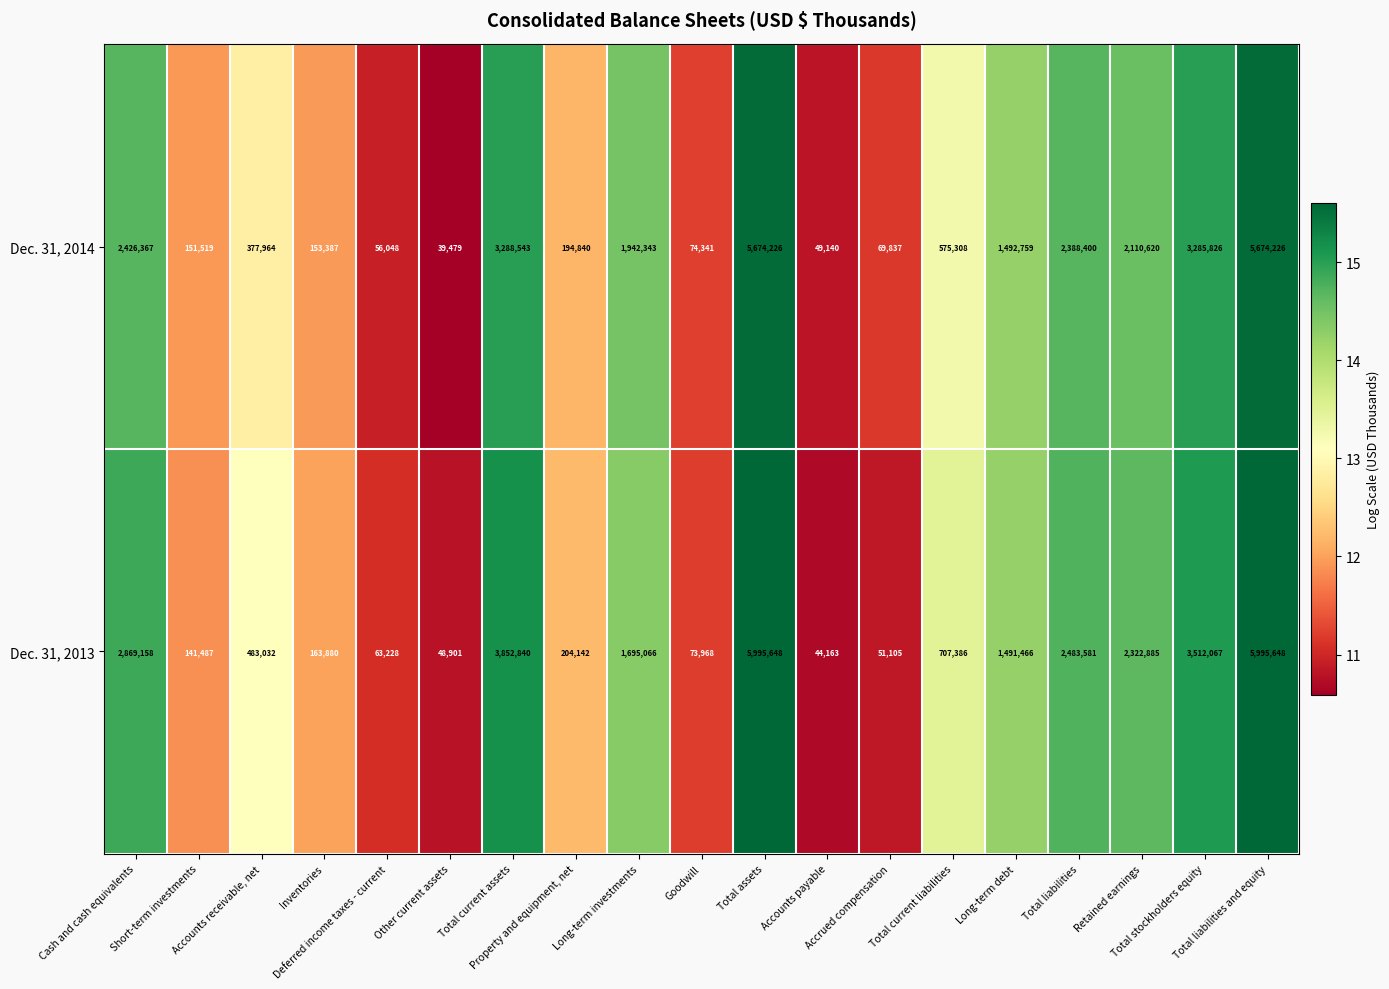

Which series has the largest total across all categories?

Dec. 31, 2013